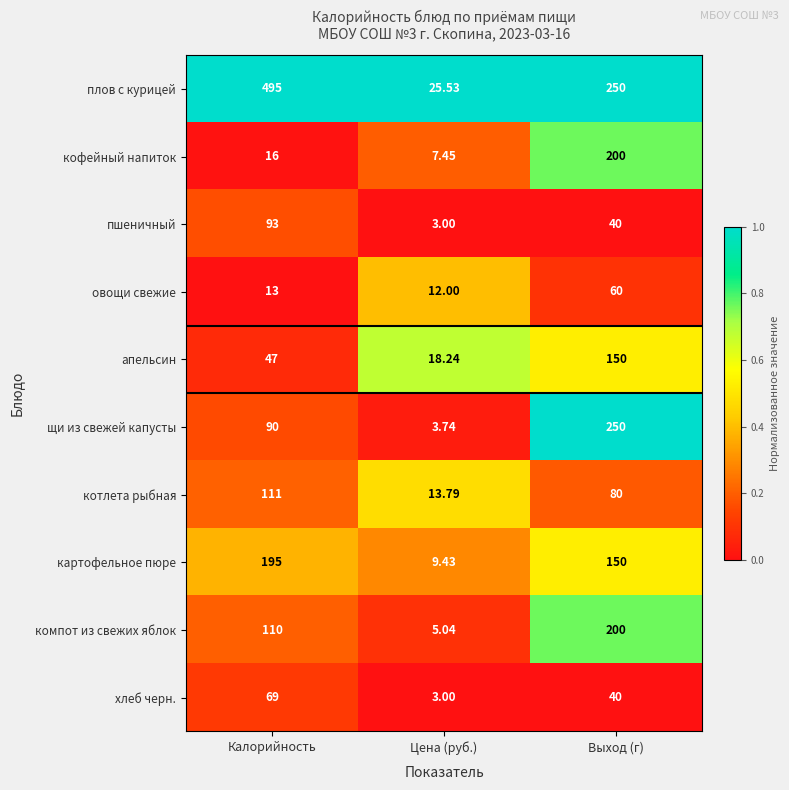

At which label is овощи свежие closest to 36?

Калорийность